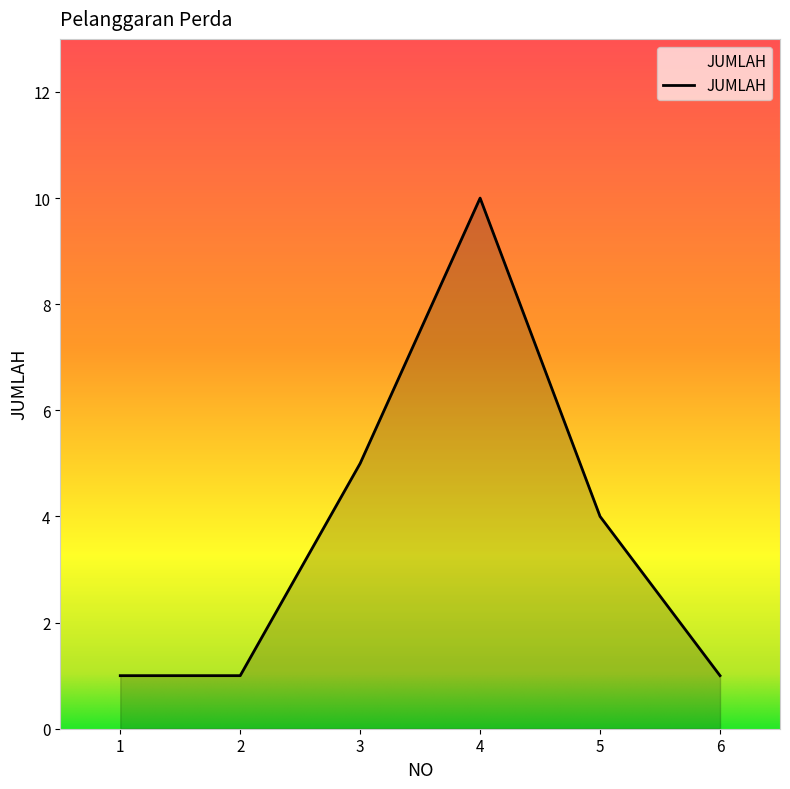

True or false: there are more than 2 points higher than both neighbors.

False